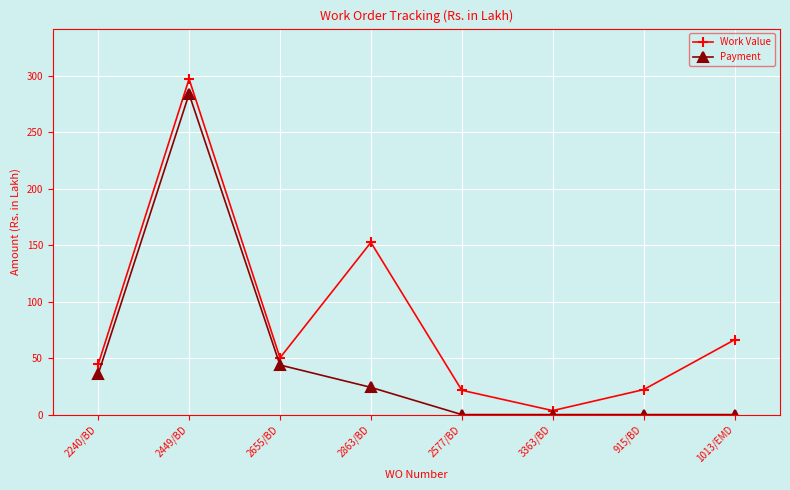

What is the approximate value of Work Value at 915/BD?

22.1